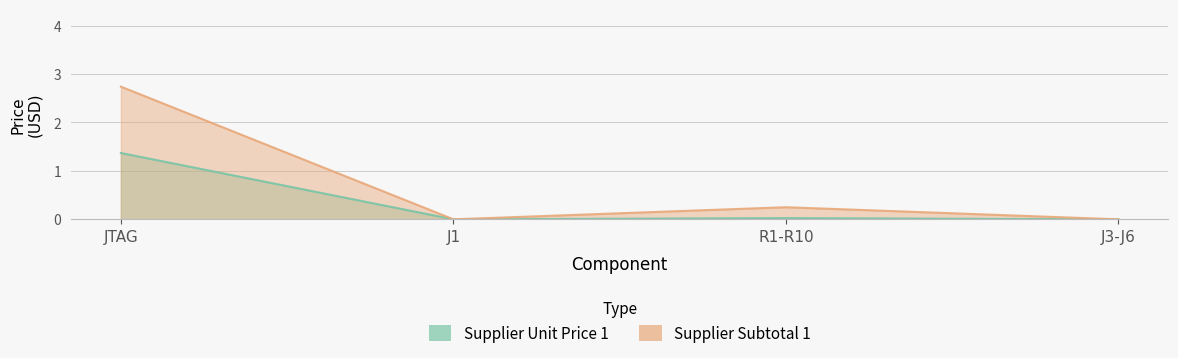

How many data points in Supplier Unit Price 1 are above 0?

2